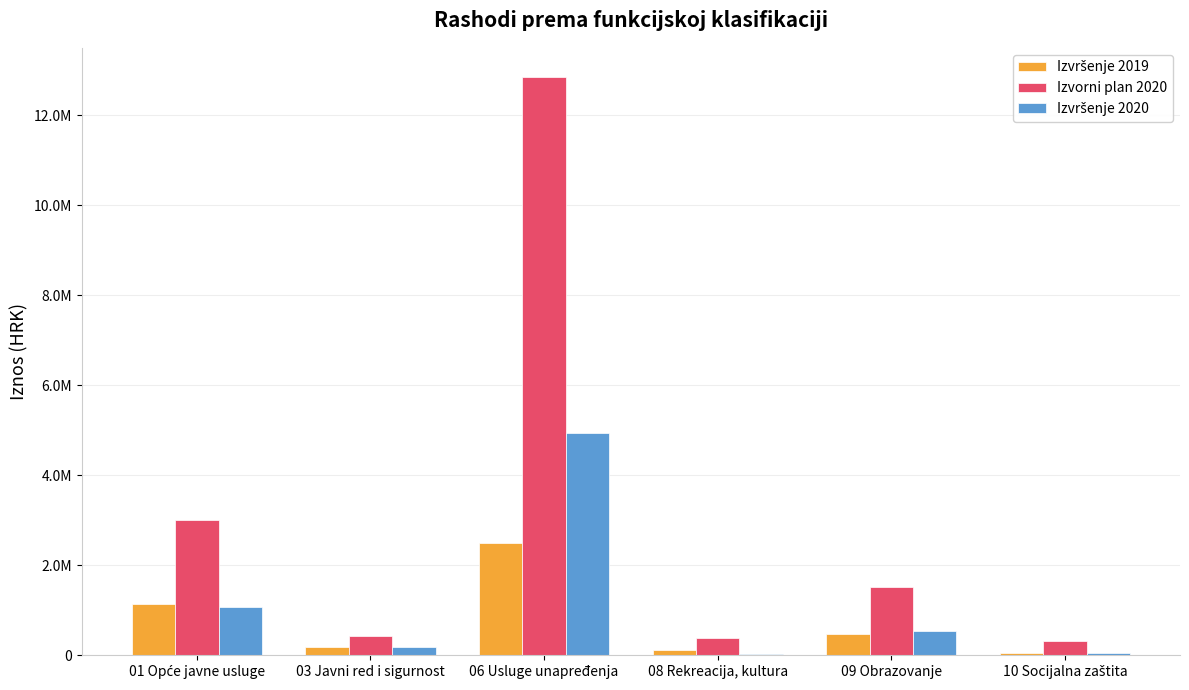

Which series has the largest range (max minus min)?

Izvorni plan 2020